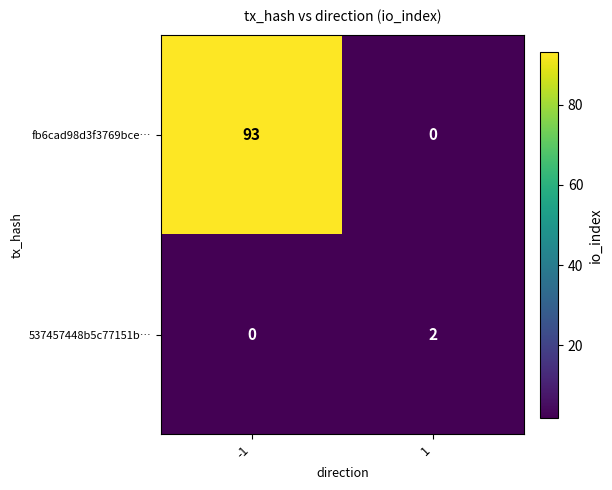

Is it true that fb6cad98d3f3769bce… equals 0 at 1?

True